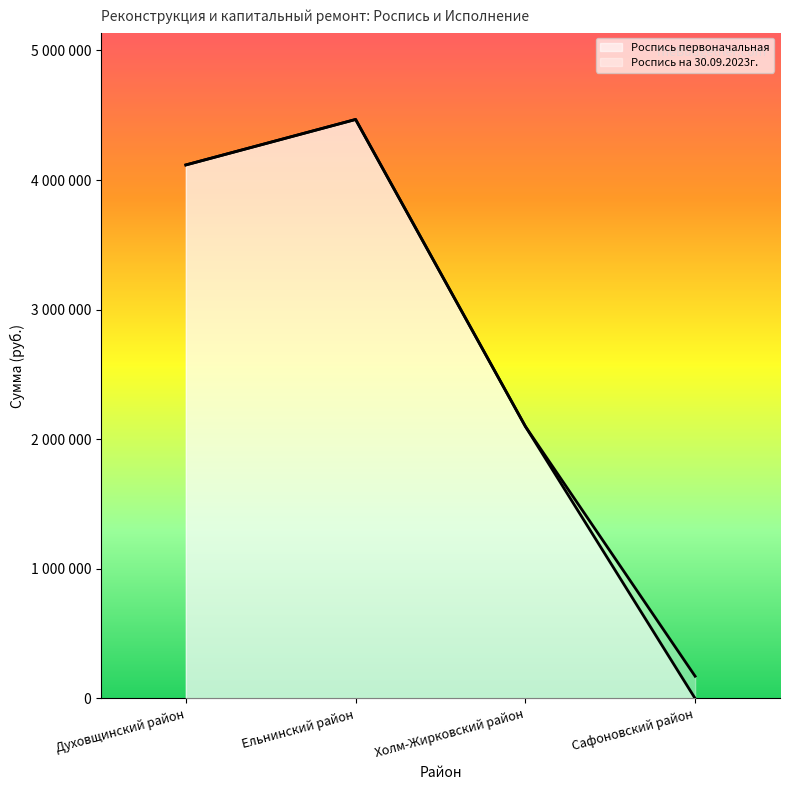

How many lines are shown in the chart?

2